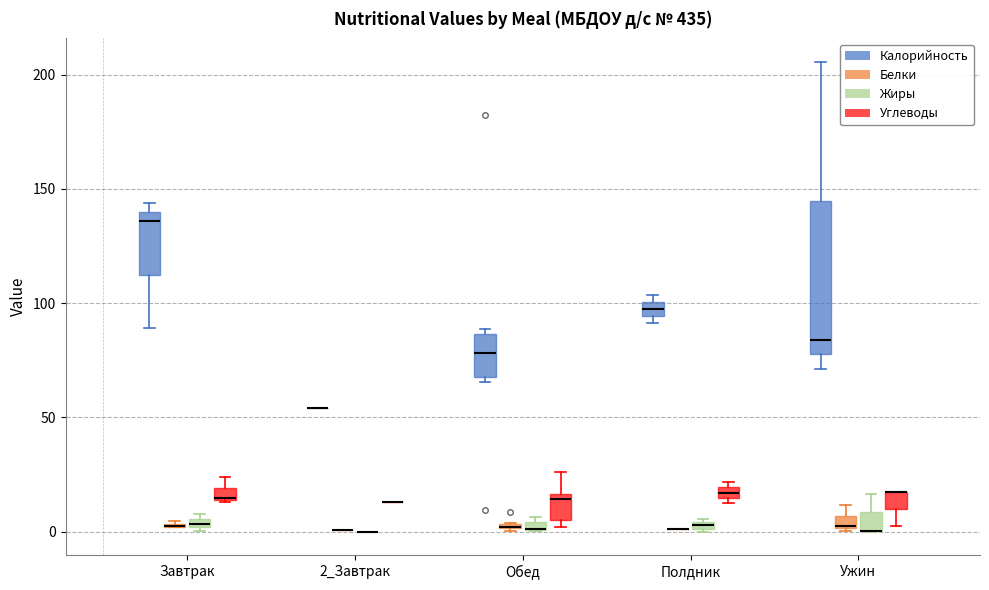

Where is the upper edge of the box for Ужин (Белки) on the y-axis? The values are not printed on the chart, so give them approximately, as read against the axis.

5